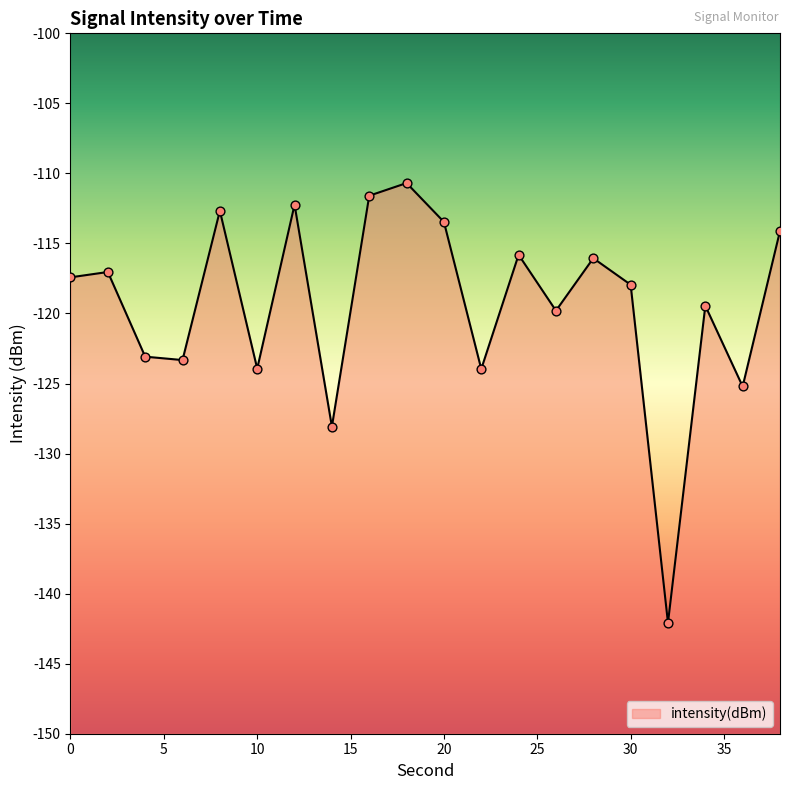

Which has a higher value, 34 or 12?

12